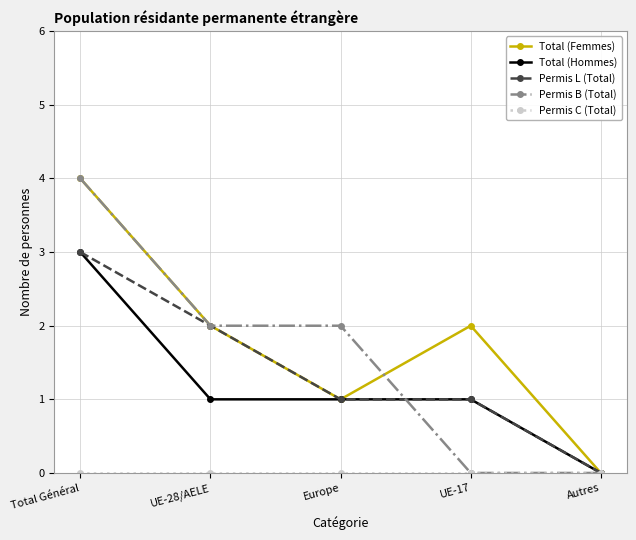

What is the difference between the second highest and minimum values in the Total (Femmes) series?

2